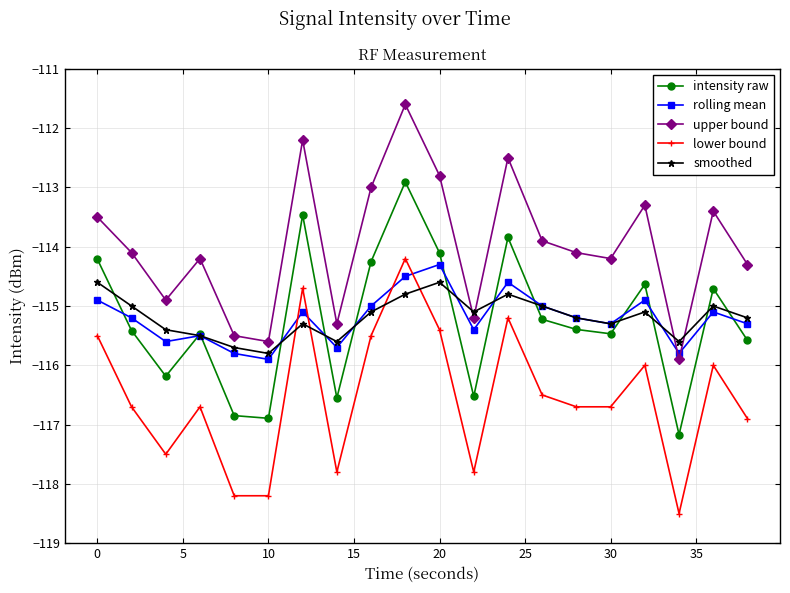

Which series has the largest total across all categories?

upper bound